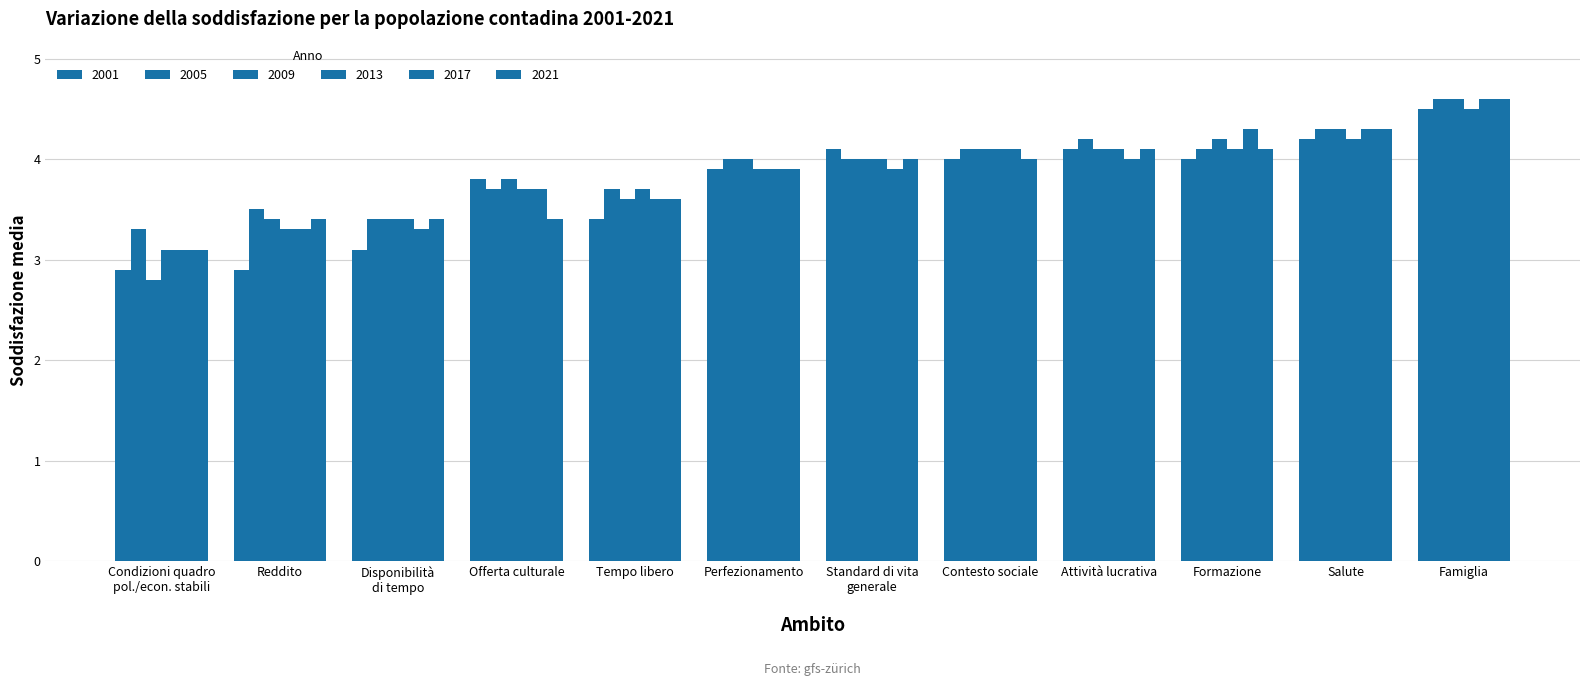

Reading left to right, transcribe all the data shown in this chart.

2001: Condizioni quadro
pol./econ. stabili=2.9	Reddito=2.9	Disponibilità
di tempo=3.1	Offerta culturale=3.8	Tempo libero=3.4	Perfezionamento=3.9	Standard di vita
generale=4.1	Contesto sociale=4.0	Attività lucrativa=4.1	Formazione=4.0	Salute=4.2	Famiglia=4.5
2005: Condizioni quadro
pol./econ. stabili=3.3	Reddito=3.5	Disponibilità
di tempo=3.4	Offerta culturale=3.7	Tempo libero=3.7	Perfezionamento=4.0	Standard di vita
generale=4.0	Contesto sociale=4.1	Attività lucrativa=4.2	Formazione=4.1	Salute=4.3	Famiglia=4.6
2009: Condizioni quadro
pol./econ. stabili=2.8	Reddito=3.4	Disponibilità
di tempo=3.4	Offerta culturale=3.8	Tempo libero=3.6	Perfezionamento=4.0	Standard di vita
generale=4.0	Contesto sociale=4.1	Attività lucrativa=4.1	Formazione=4.2	Salute=4.3	Famiglia=4.6
2013: Condizioni quadro
pol./econ. stabili=3.1	Reddito=3.3	Disponibilità
di tempo=3.4	Offerta culturale=3.7	Tempo libero=3.7	Perfezionamento=3.9	Standard di vita
generale=4.0	Contesto sociale=4.1	Attività lucrativa=4.1	Formazione=4.1	Salute=4.2	Famiglia=4.5
2017: Condizioni quadro
pol./econ. stabili=3.1	Reddito=3.3	Disponibilità
di tempo=3.3	Offerta culturale=3.7	Tempo libero=3.6	Perfezionamento=3.9	Standard di vita
generale=3.9	Contesto sociale=4.1	Attività lucrativa=4.0	Formazione=4.3	Salute=4.3	Famiglia=4.6
2021: Condizioni quadro
pol./econ. stabili=3.1	Reddito=3.4	Disponibilità
di tempo=3.4	Offerta culturale=3.4	Tempo libero=3.6	Perfezionamento=3.9	Standard di vita
generale=4.0	Contesto sociale=4.0	Attività lucrativa=4.1	Formazione=4.1	Salute=4.3	Famiglia=4.6